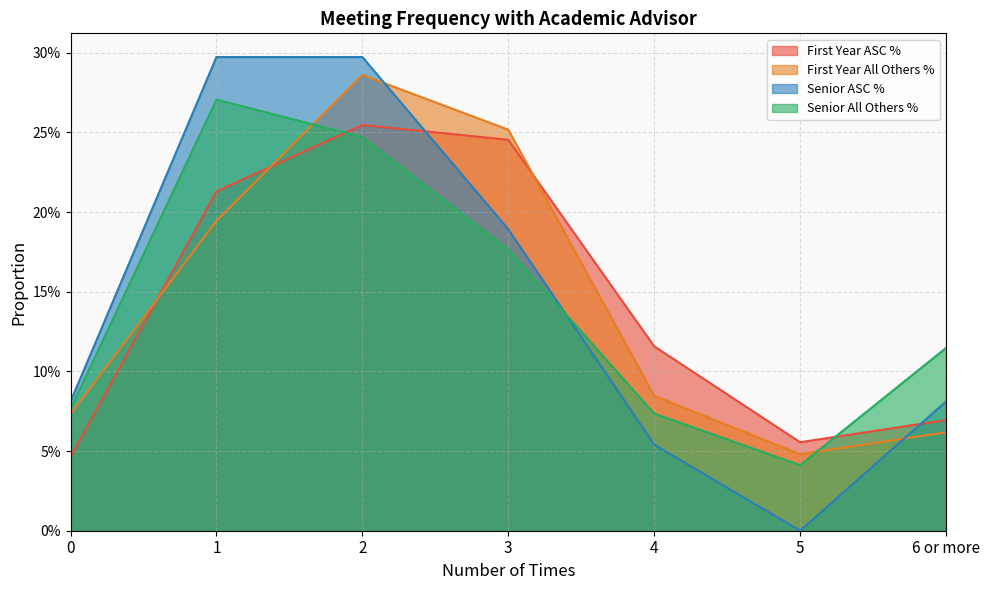

Reading left to right, list all the values displayed in this chart.

First Year ASC %: 0.0	0.2	0.3	0.2	0.1	0.1	0.1
First Year All Others %: 0.1	0.2	0.3	0.3	0.1	0.0	0.1
Senior ASC %: 0.1	0.3	0.3	0.2	0.1	0.0	0.1
Senior All Others %: 0.1	0.3	0.2	0.2	0.1	0.0	0.1